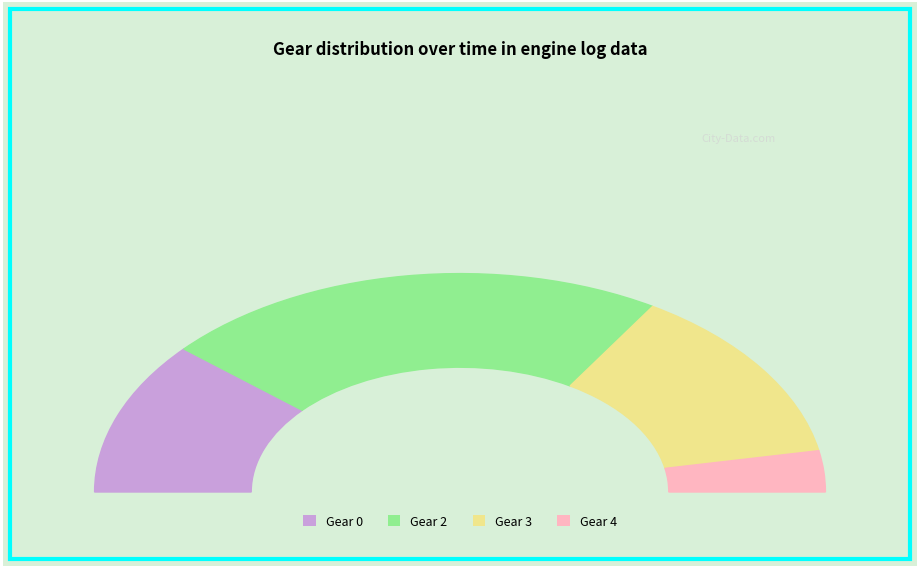

What percentage do Gear 4 and Gear 3 together represent?

32.3%